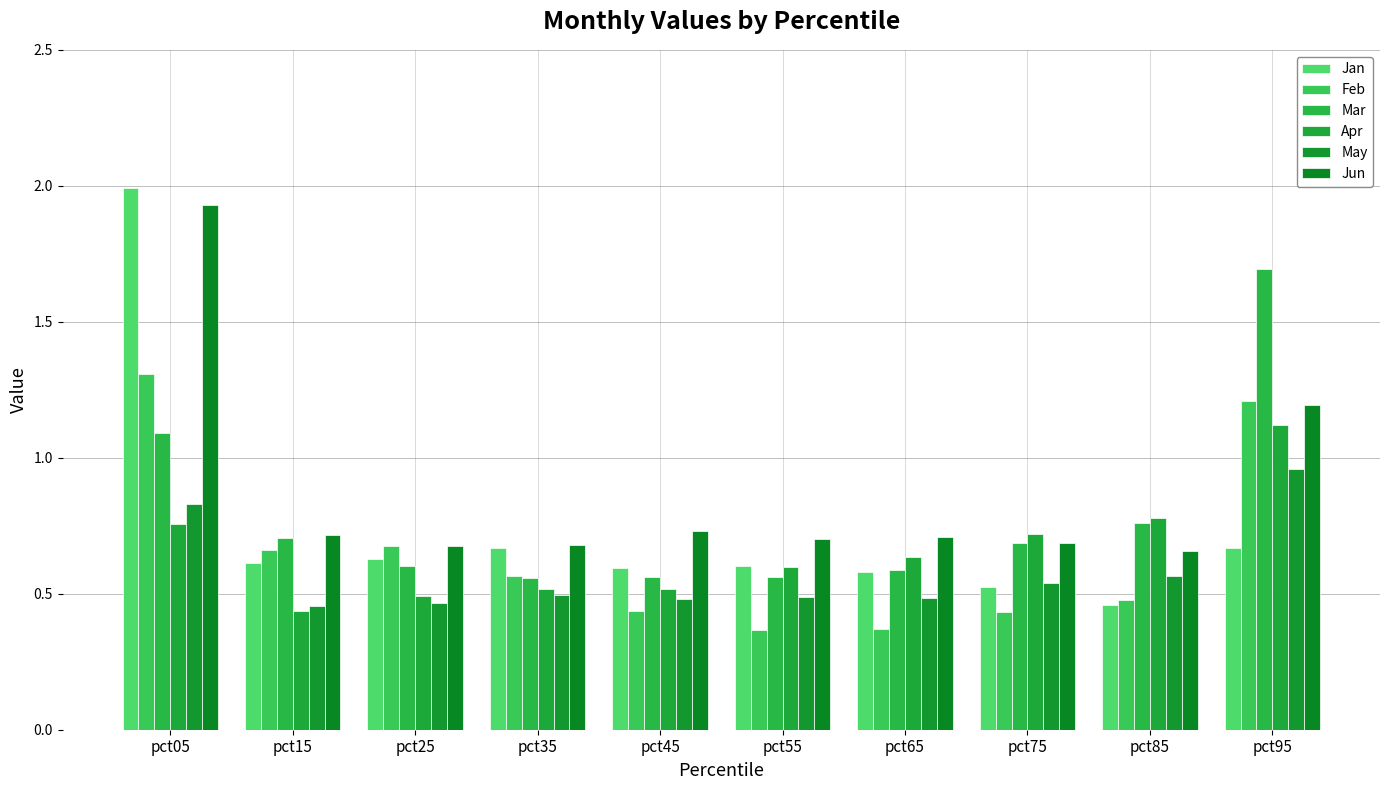

Count the number of categories in the chart.

10